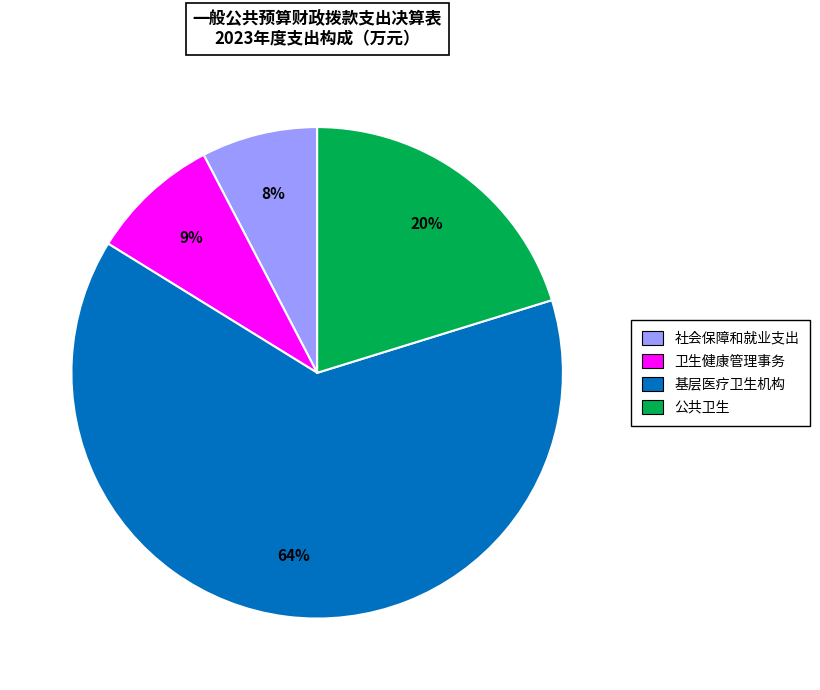

Count the number of slices in the pie.

4